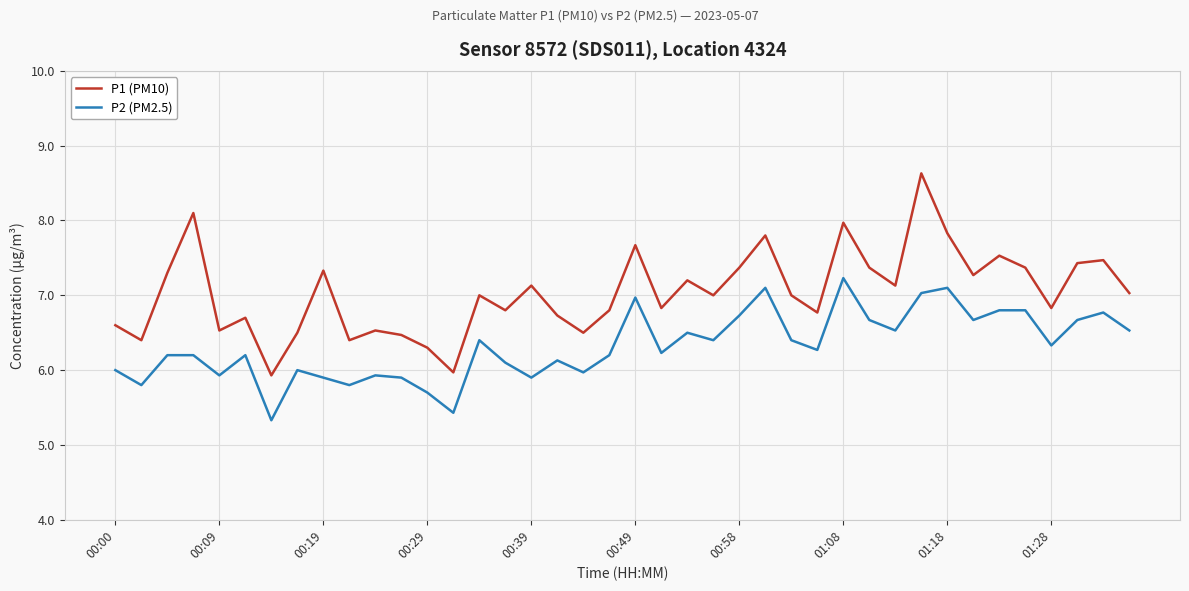

What is the difference between the maximum and minimum values in the P1 (PM10) series?

2.7